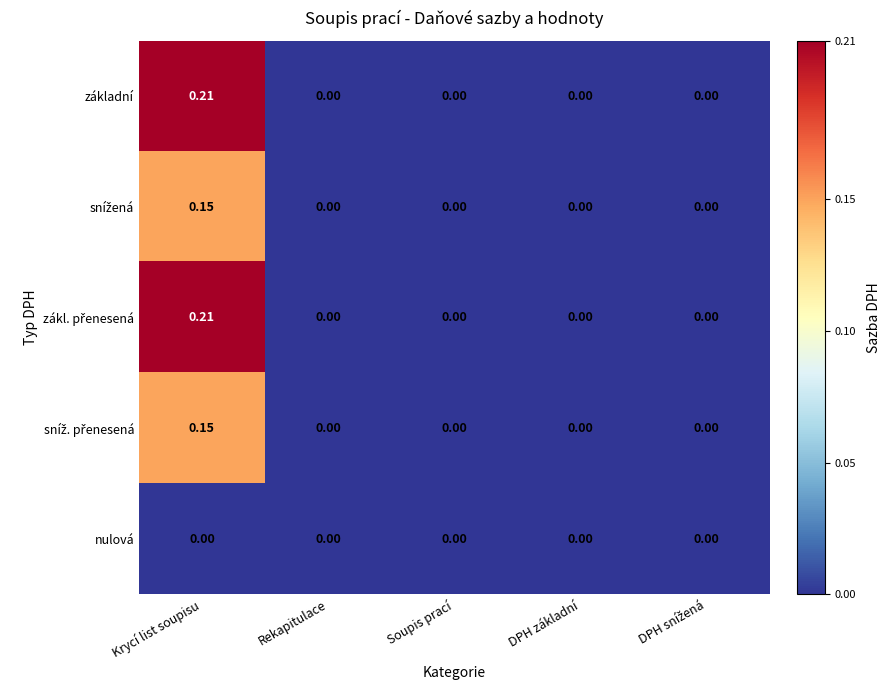

How many categories are shown in the chart?

5